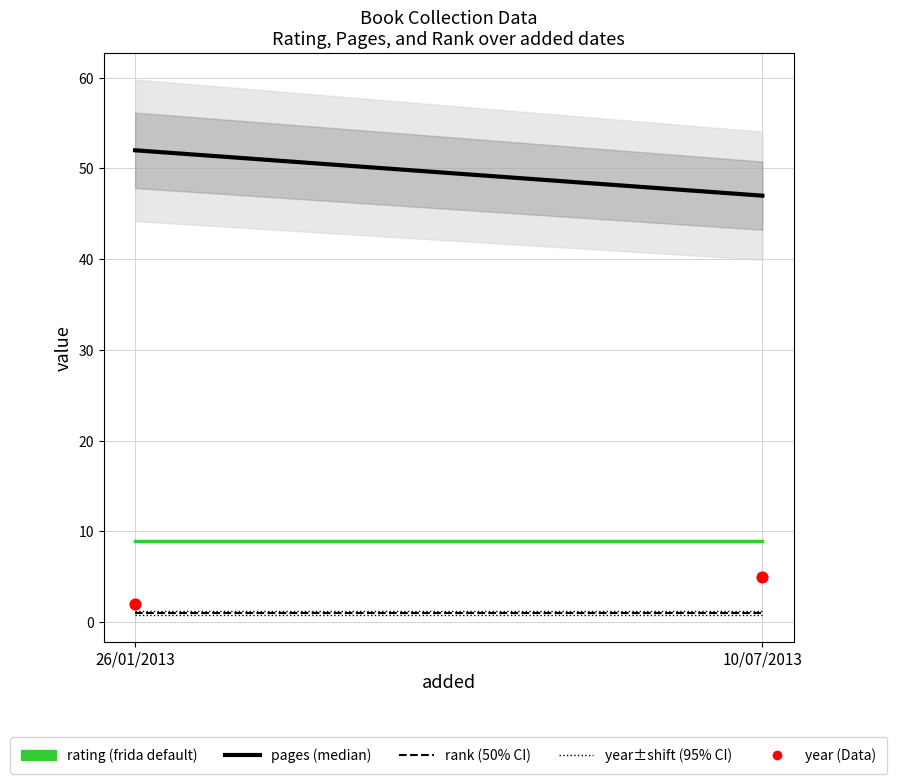

What is the range of Y values (max minus min)?

3